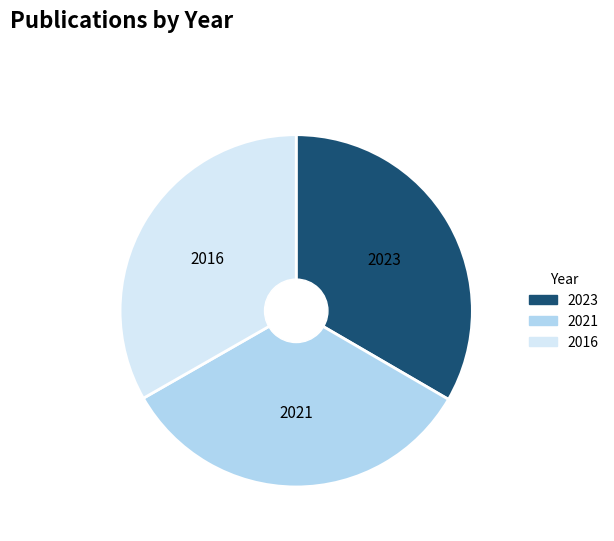

Is there a majority slice in this chart?

No